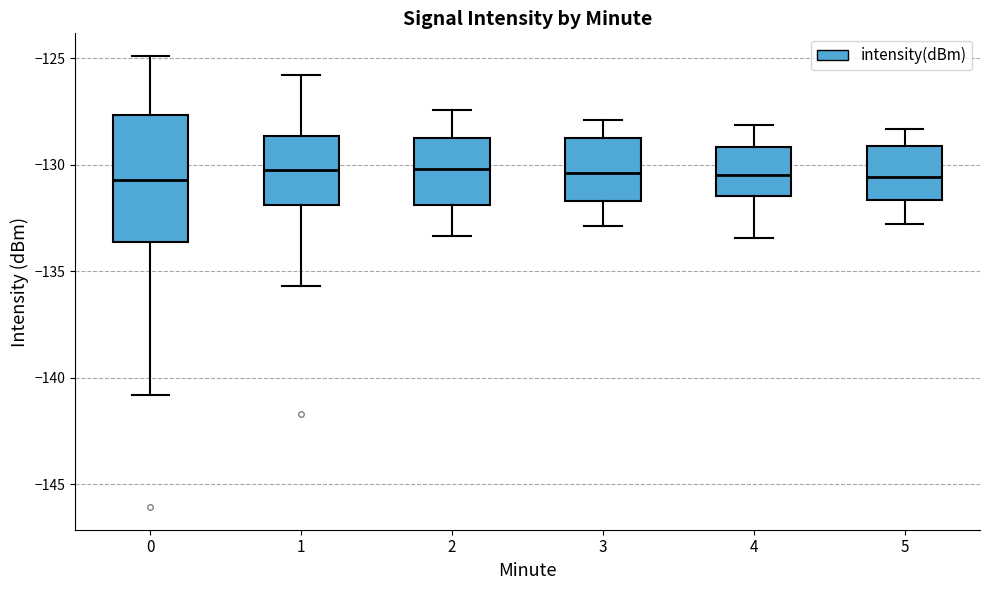

Reading left to right, read every box against the y-axis: the position of its median line, the range the box covers, and the ends of its whiskers. The values are not printed on the chart, so give them approximately, as read against the axis.

0: median -130.5, box -133.5 to -127.5, whiskers -141.0 to -125.0
1: median -130.5, box -132.0 to -128.5, whiskers -135.5 to -126.0
2: median -130.0, box -132.0 to -129.0, whiskers -133.5 to -127.5
3: median -130.5, box -131.5 to -128.5, whiskers -133.0 to -128.0
4: median -130.5, box -131.5 to -129.0, whiskers -133.5 to -128.0
5: median -130.5, box -131.5 to -129.0, whiskers -133.0 to -128.5